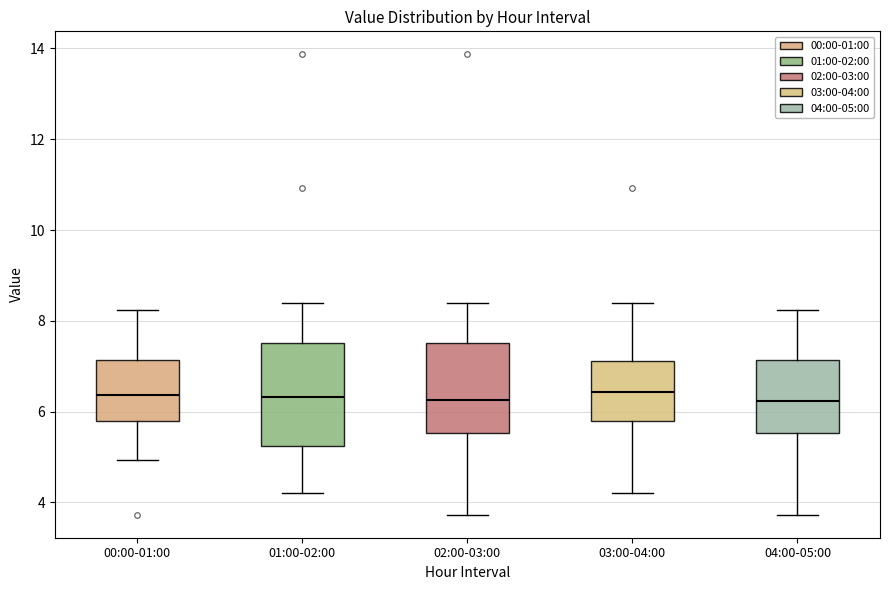

Where does the median line of the box for 04:00-05:00 sit on the y-axis? The values are not printed on the chart, so give them approximately, as read against the axis.

6.2